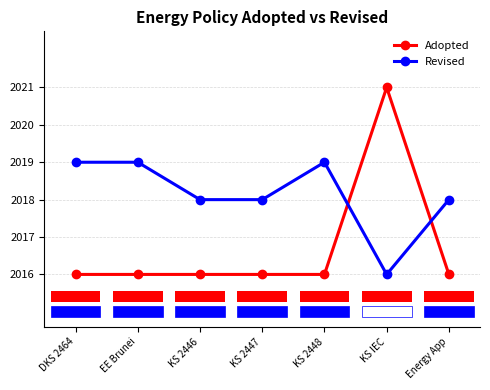

What position from the left is KS 2447?

4